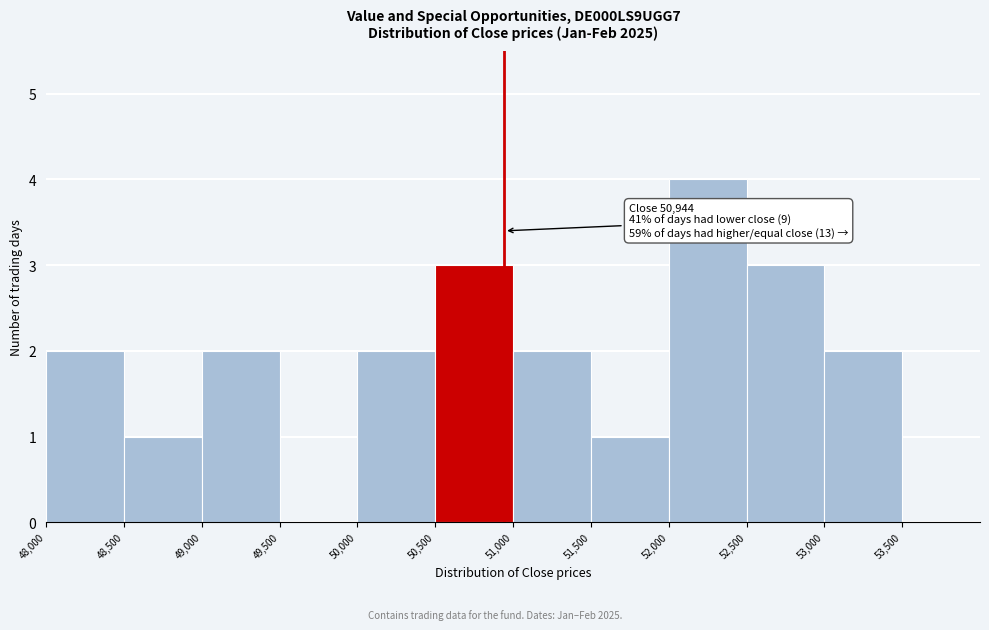

Which range on the x-axis has the tallest bar?

52000 to 52500